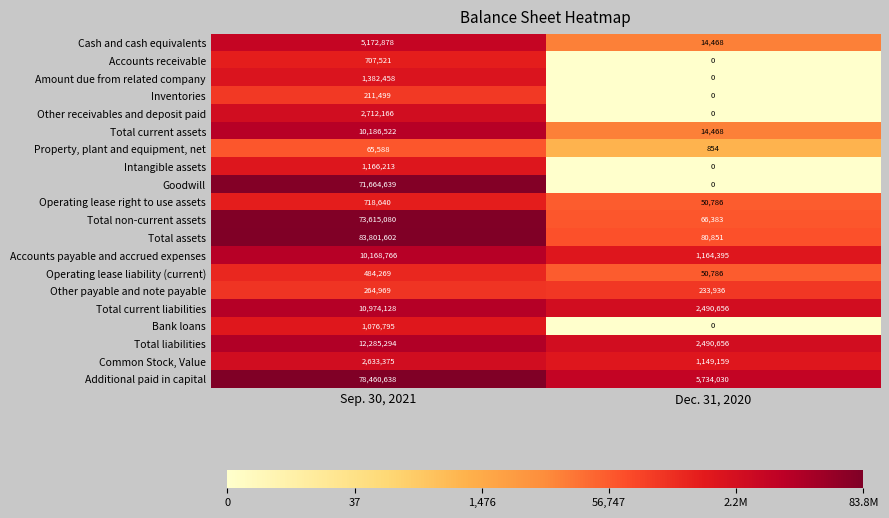

At how many categories does at least one series exceed 18?

2